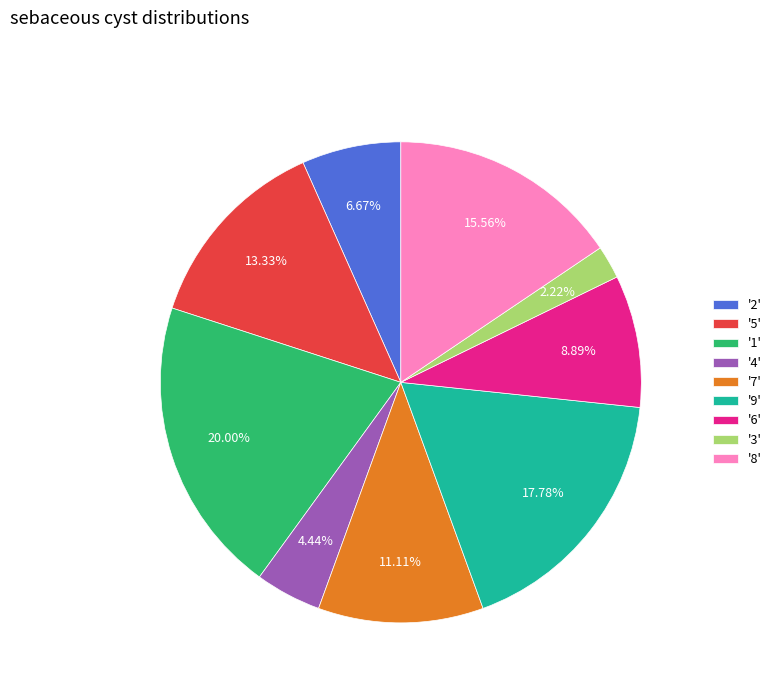

Combined, do '2' and '5' account for over 50%?

No